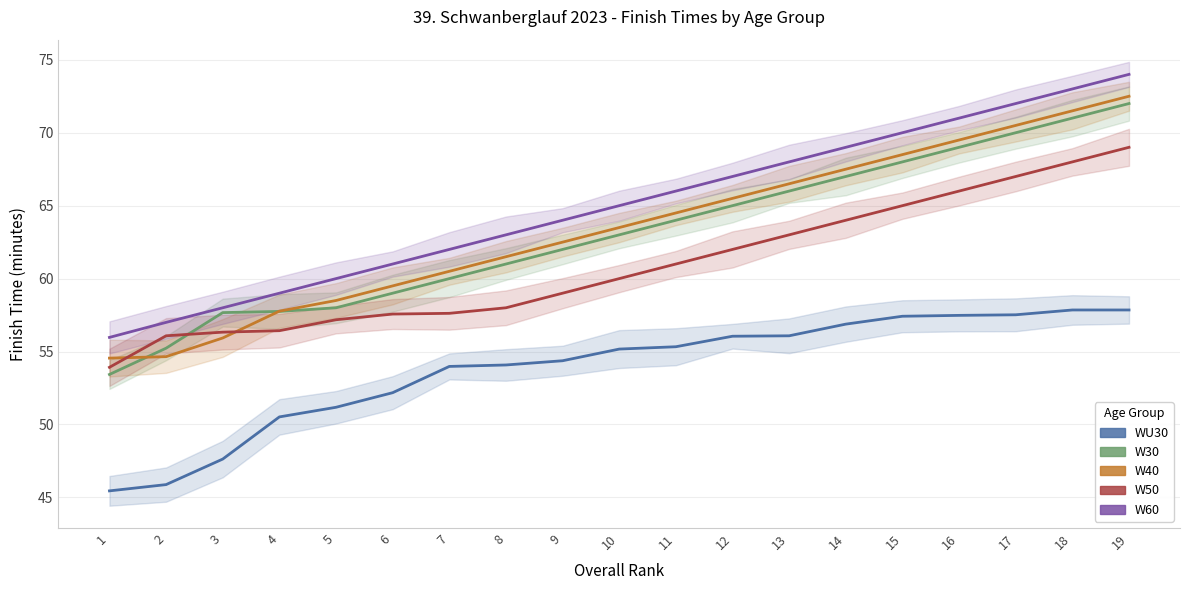

Reading right to left, list all the values displayed in this chart.

WU30: 57.9	57.9	57.5	57.5	57.4	56.9	56.1	56.0	55.3	55.2	54.4	54.1	54.0	52.2	51.2	50.5	47.6	45.9	45.5
W30: 72.0	71.0	70.0	69.0	68.0	67.0	66.0	65.0	64.0	63.0	62.0	61.0	60.0	59.0	58.0	57.8	57.7	55.2	53.4
W40: 72.5	71.5	70.5	69.5	68.5	67.5	66.5	65.5	64.5	63.5	62.5	61.5	60.5	59.5	58.5	57.8	55.9	54.6	54.5
W50: 69.0	68.0	67.0	66.0	65.0	64.0	63.0	62.0	61.0	60.0	59.0	58.0	57.6	57.6	57.2	56.4	56.3	56.1	53.9
W60: 74.0	73.0	72.0	71.0	70.0	69.0	68.0	67.0	66.0	65.0	64.0	63.0	62.0	61.0	60.0	59.0	58.0	57.0	56.0